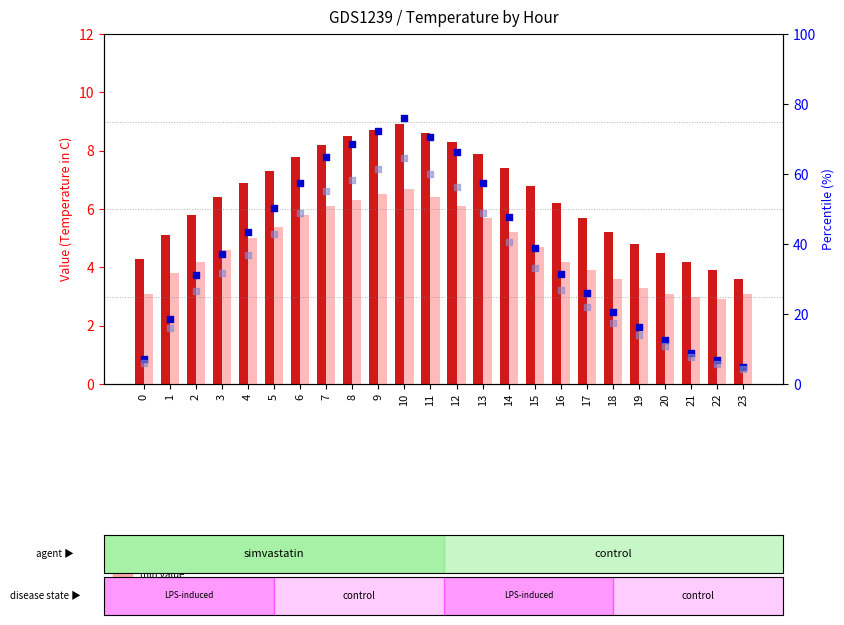

What is the total value across all series at 10?

156.2